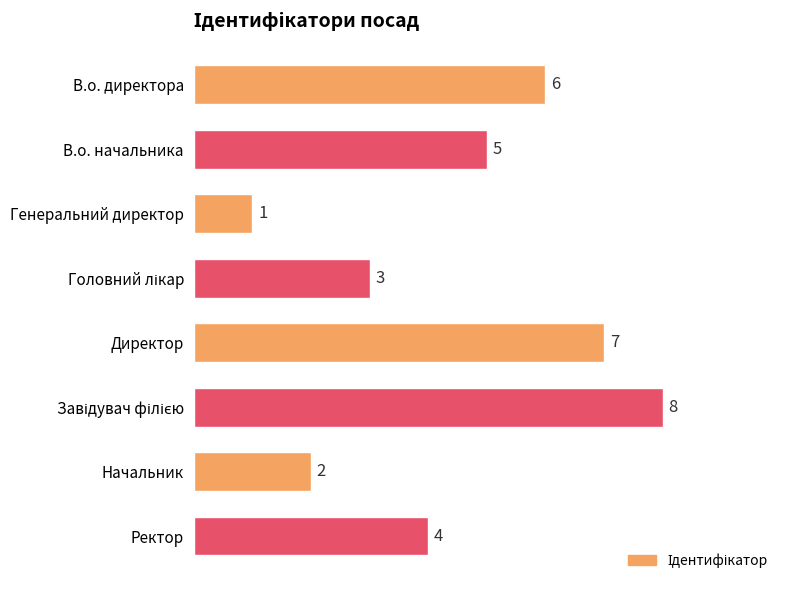

Which category has the lowest value across all series?

Генеральний директор